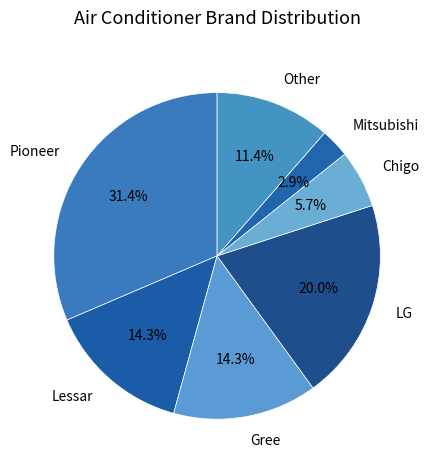

Is it true that Gree is 27% of the pie?

False